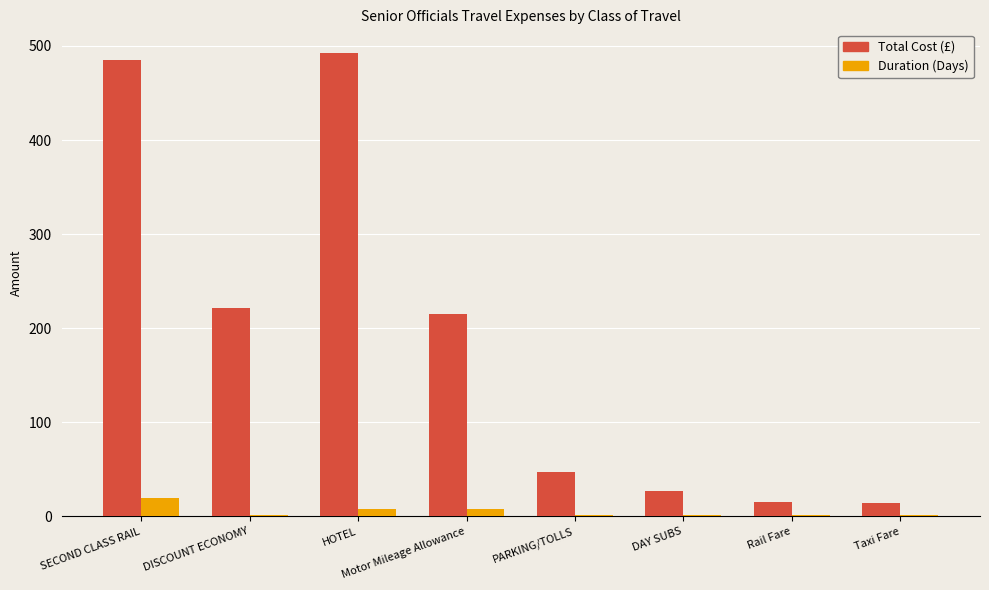

Is it true that Total Cost (£) equals 47.0 at PARKING/TOLLS?

True